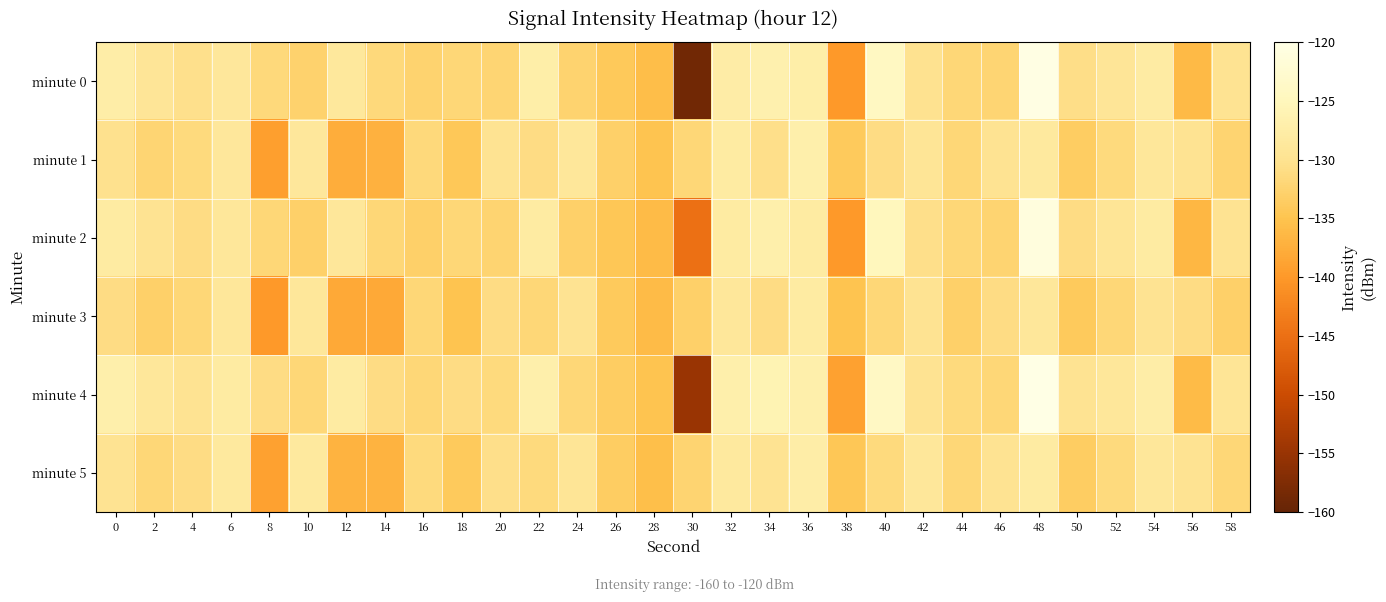

How many distinct data groups are displayed?

6